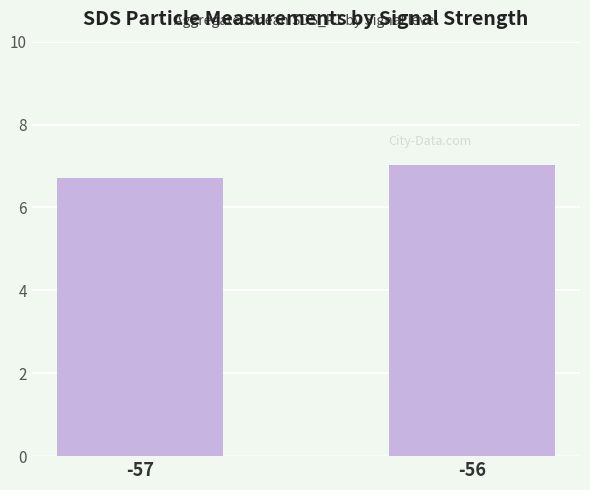

What is the value of the 1st bar from the left?

6.7